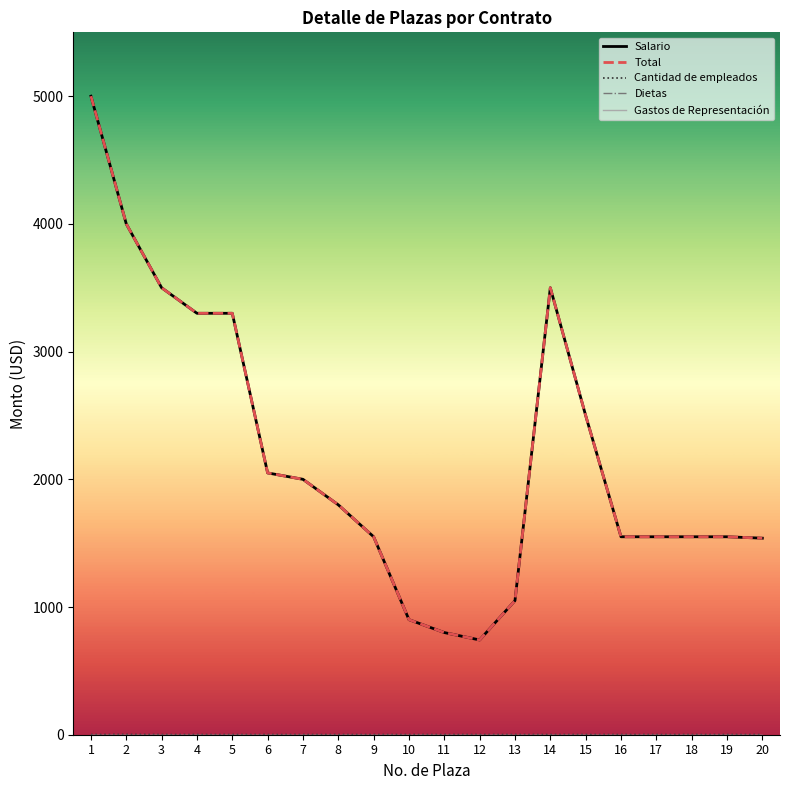

The Gastos de Representación series shows 0 at 7. True or false?

True